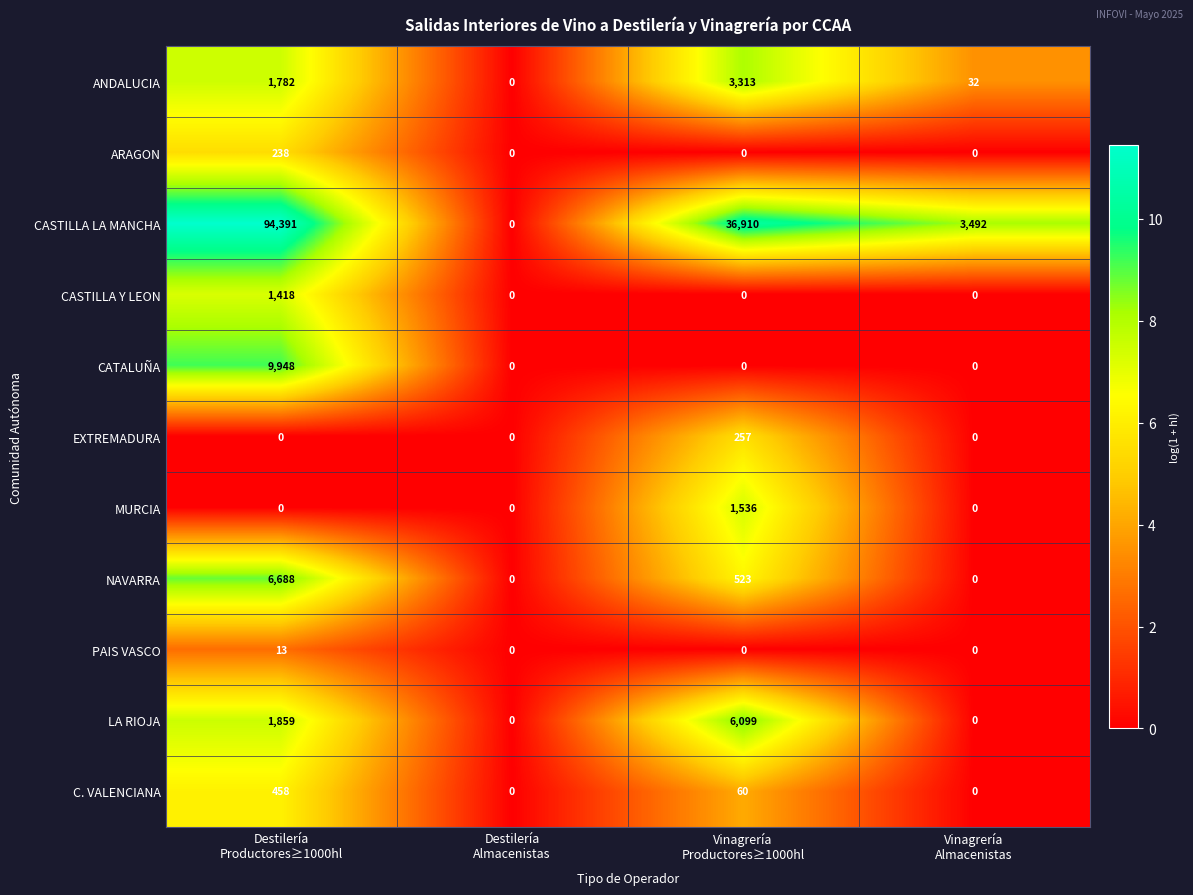

Which series has the largest total across all categories?

CASTILLA LA MANCHA